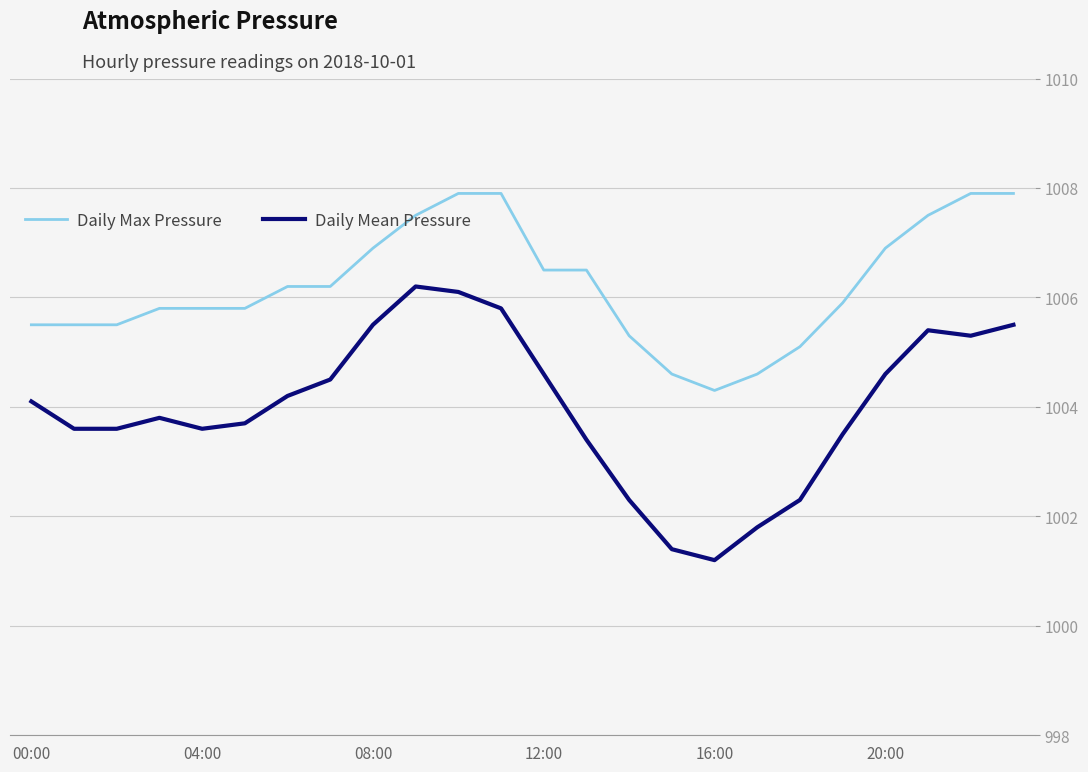

True or false: Daily Max Pressure and Daily Mean Pressure intersect in this chart.

False